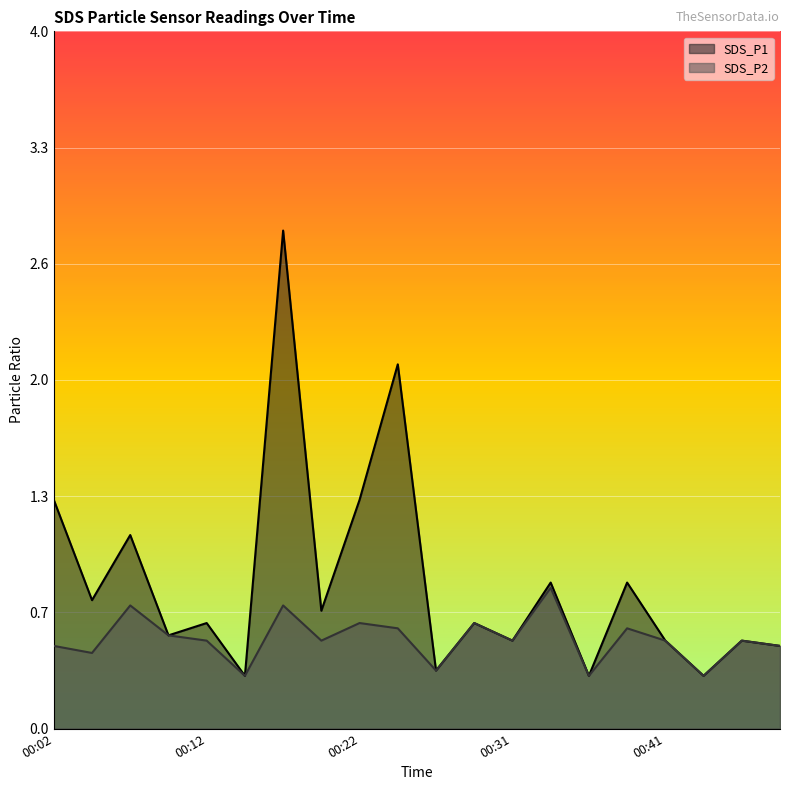

Is the value of SDS_P2 at 00:49 greater than the value of SDS_P1 at 00:34?

No